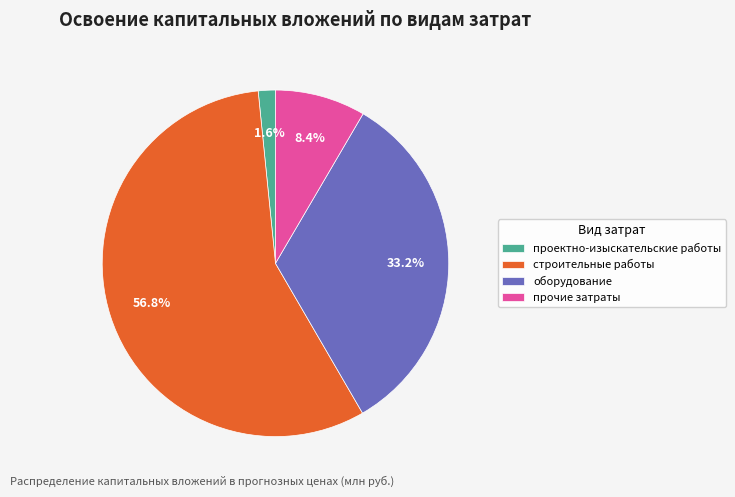

Is оборудование the majority of the pie?

No